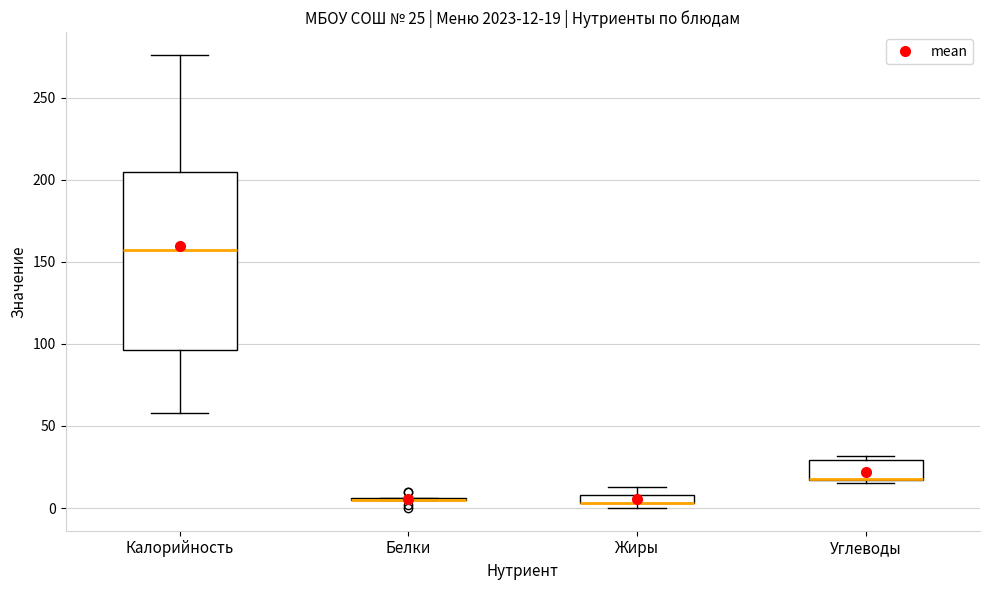

Comparing the boxes themselves (not the whiskers), which one is the tallest?

Калорийность